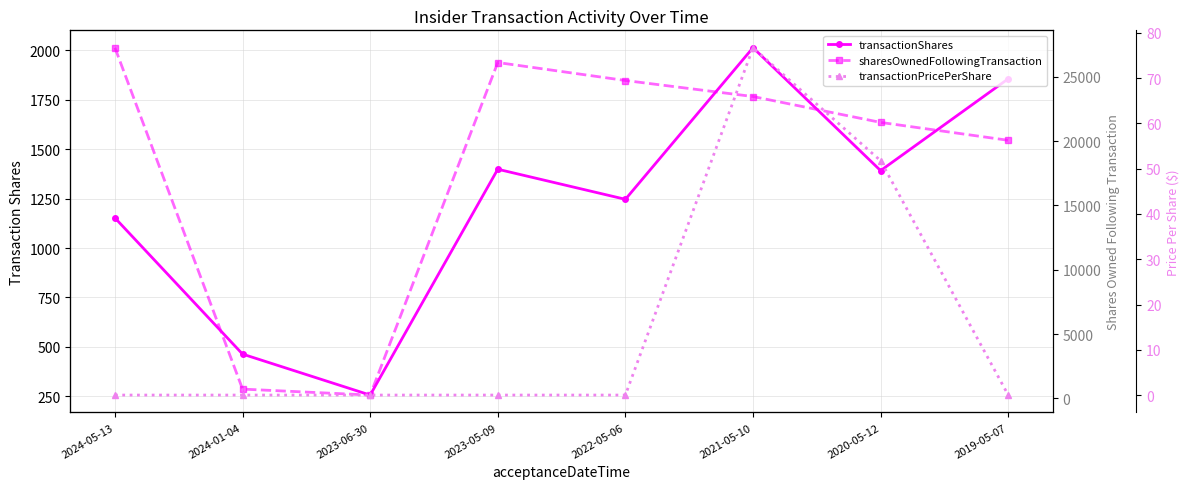

At how many categories does at least one series exceed 6336?

6